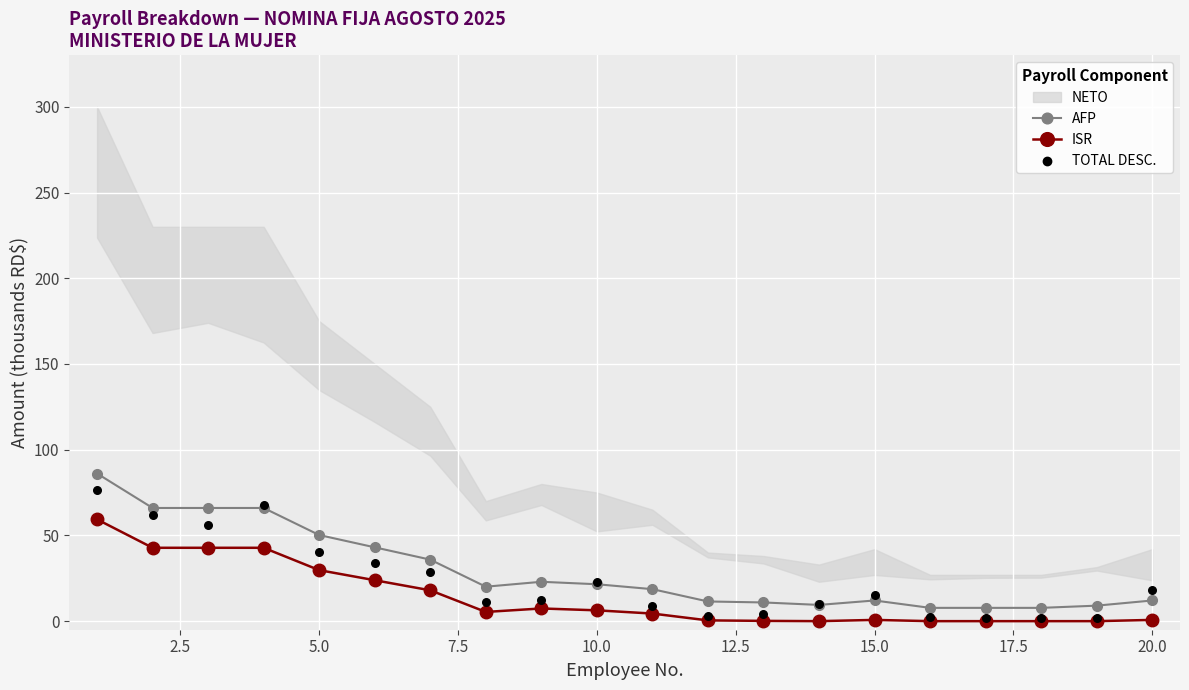

True or false: AFP and ISR cross at least once.

False